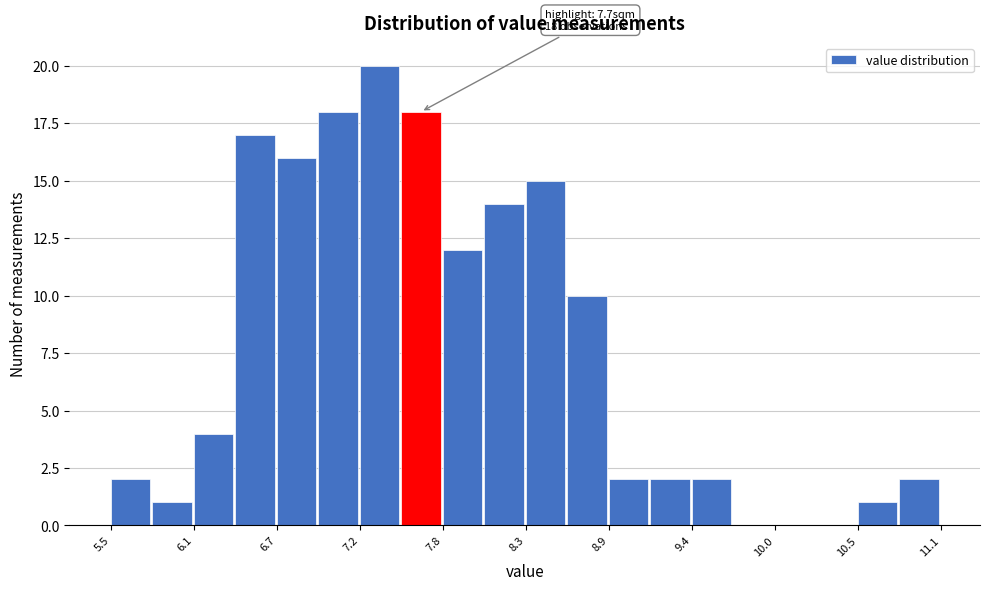

Read against the x-axis, roughly where is the centre of the tallest bar?

7.3